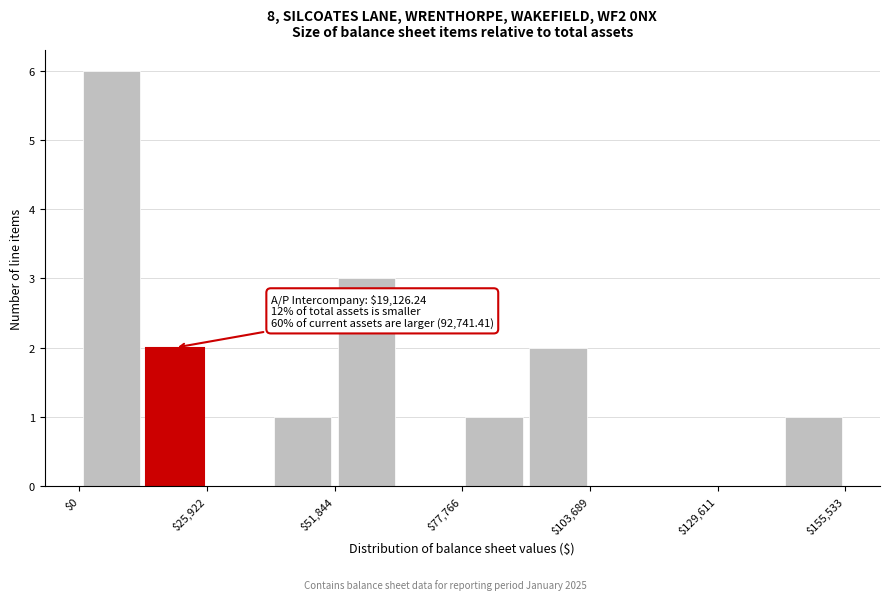

Around what value on the x-axis is the tallest bar? Give the approximate position of its centre, as read against the axis.

5000